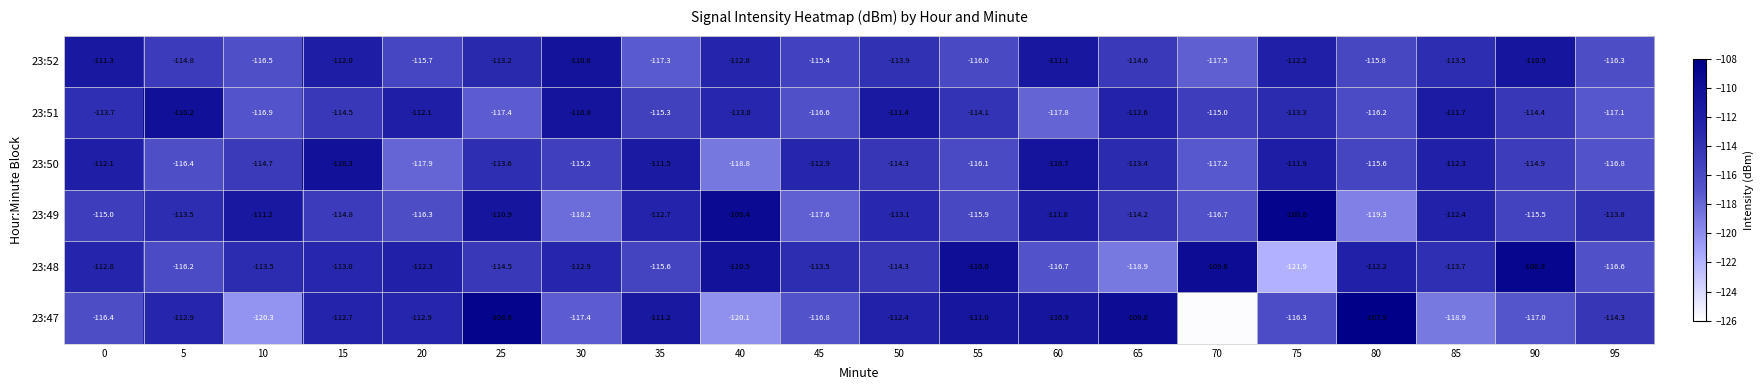

What is the total value across all series at 65?

-683.5